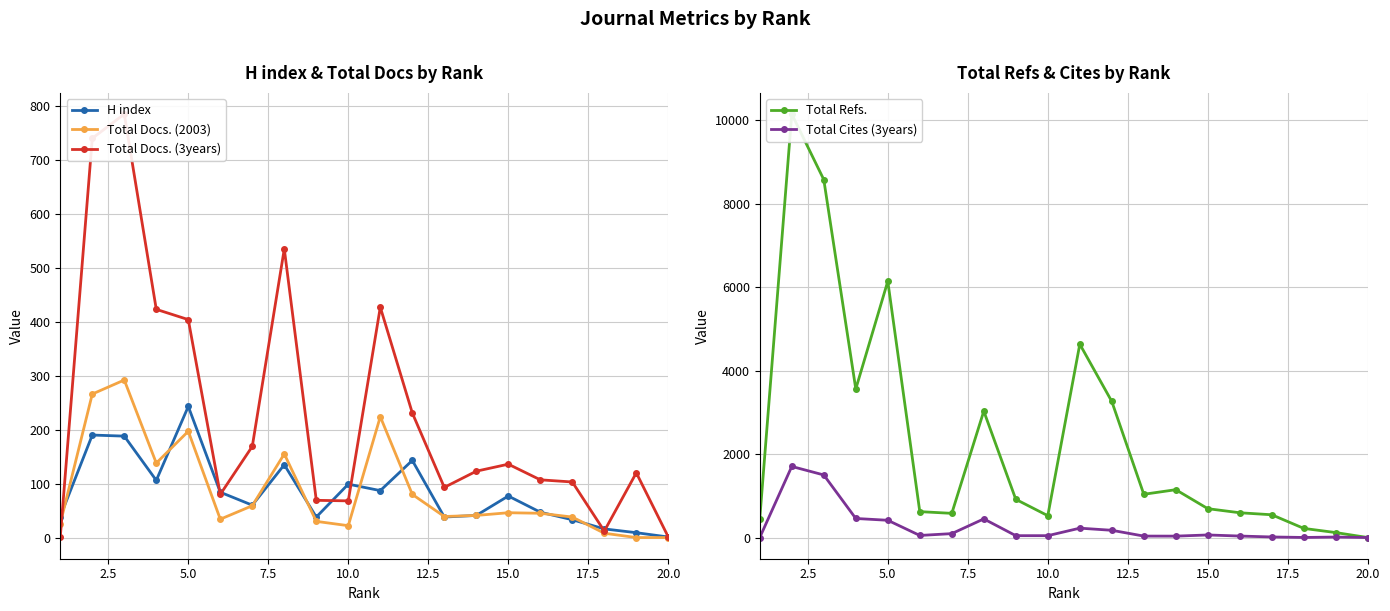

Rank the series by their maximum value, from highest to lowest.

Total Refs., Total Cites (3years), Total Docs. (3years), Total Docs. (2003), H index